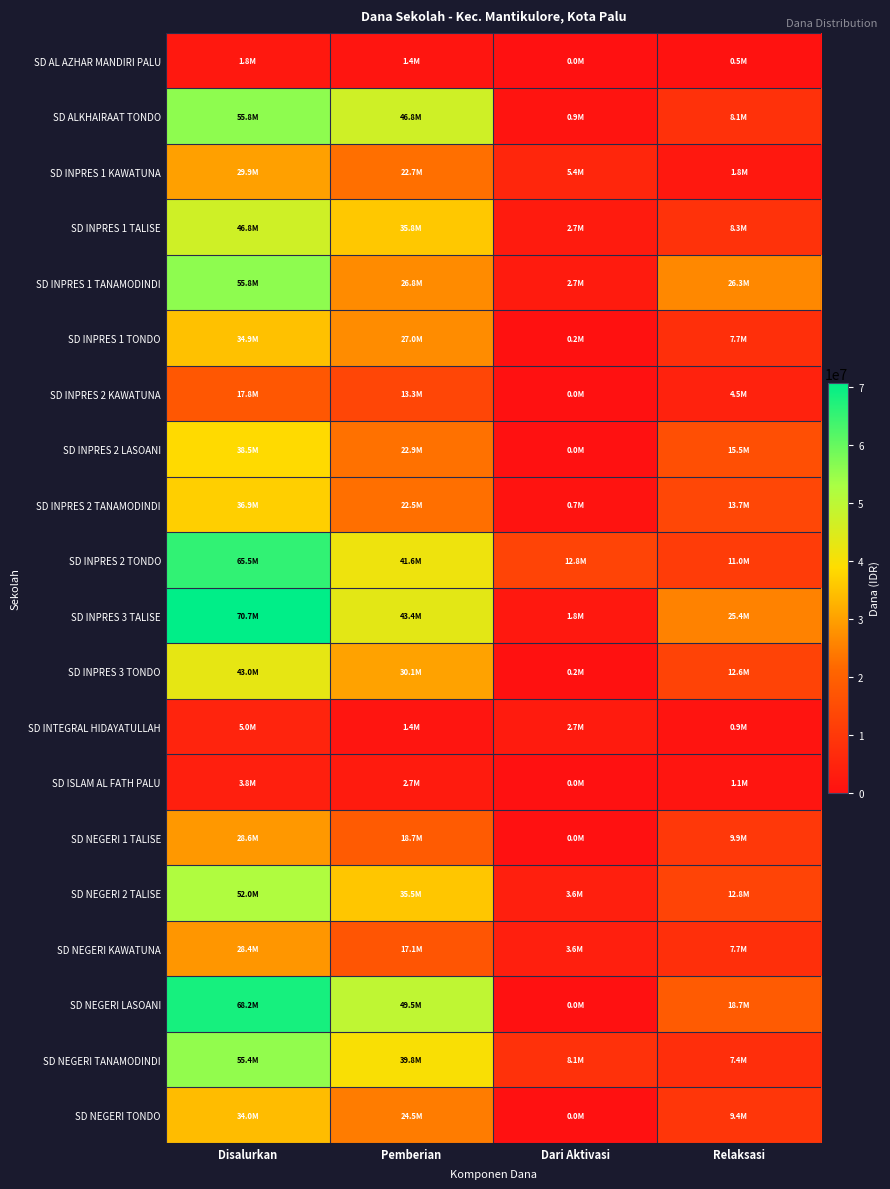

At which category does the chart reach its minimum across all series?

Dari Aktivasi